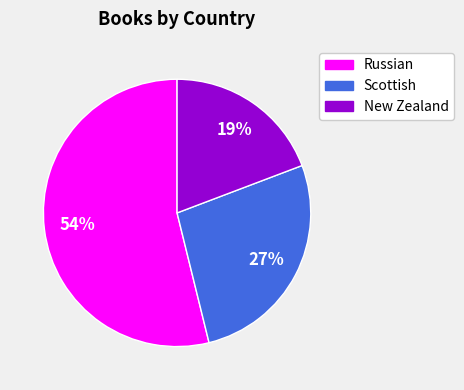

To the nearest percent, what portion does Russian represent?

54%